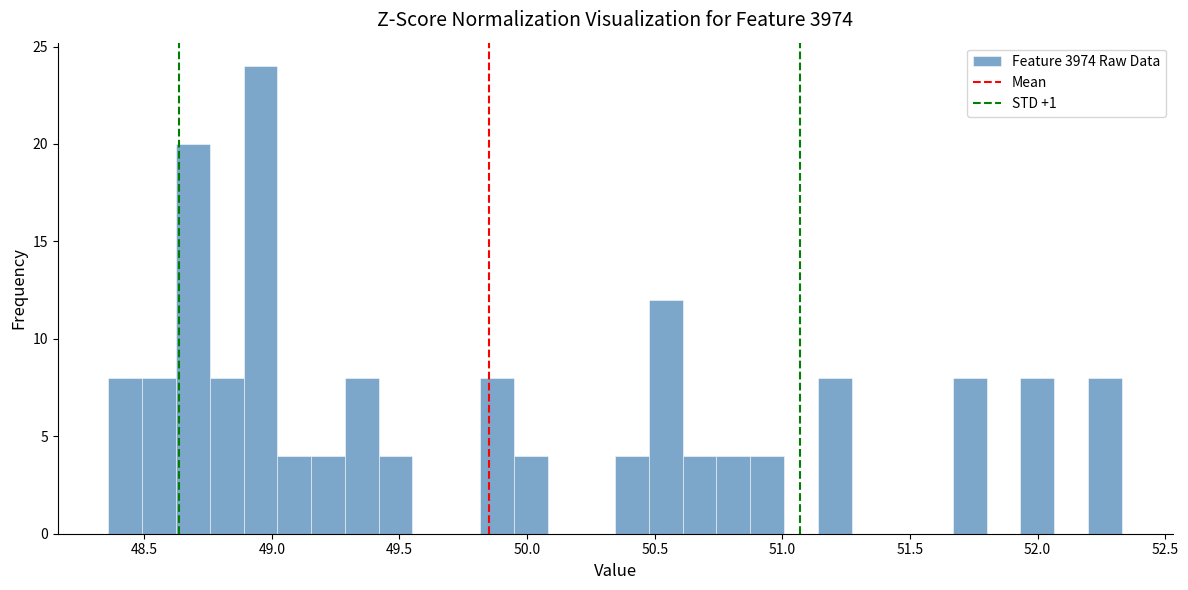

Around what value on the x-axis is the tallest bar? Give the approximate position of its centre, as read against the axis.

48.95